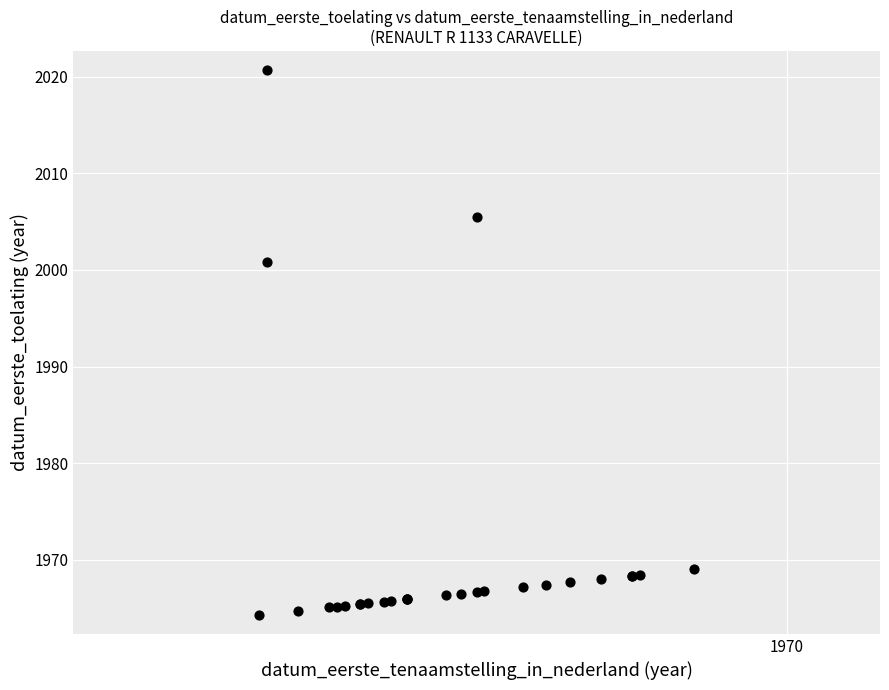

What Y value in the scatter plot is closest to 1992?

2000.8